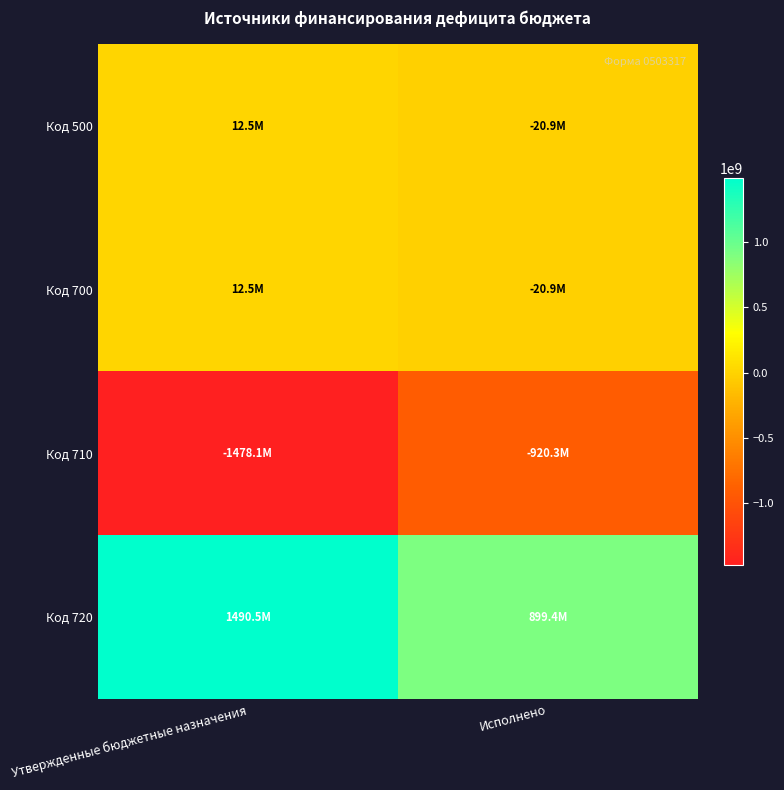

Reading left to right, what are all the values shown in this chart?

Код 500: Утвержденные бюджетные назначения=12457208.9	Исполнено=-20906446.1
Код 700: Утвержденные бюджетные назначения=12457208.9	Исполнено=-20906446.1
Код 710: Утвержденные бюджетные назначения=-1478076530.2	Исполнено=-920310856.6
Код 720: Утвержденные бюджетные назначения=1490533739.2	Исполнено=899404410.5